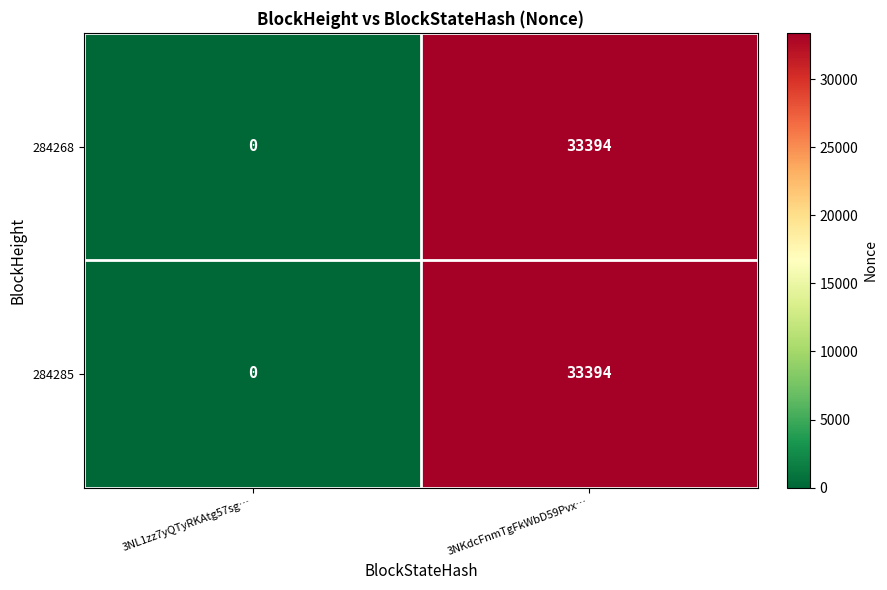

Is the value of 284268 at 3NKdcFnmTgFkWbD59Pvx… greater than the value of 284285 at 3NL1zz7yQTyRKAtg57sg…?

Yes